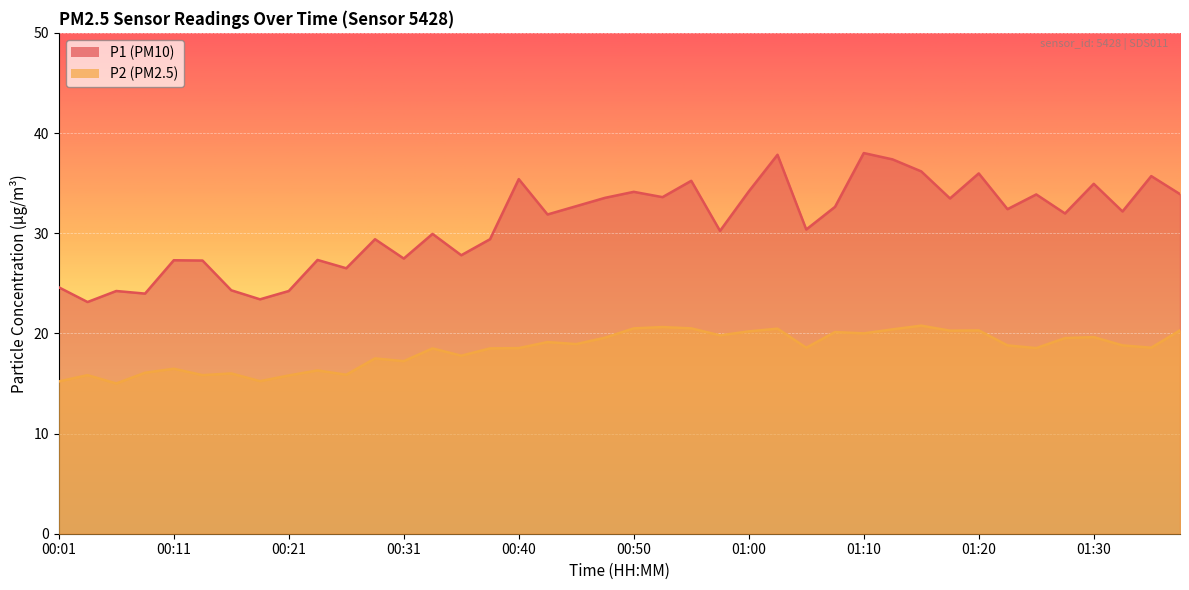

True or false: P2 and P1 intersect in this chart.

False